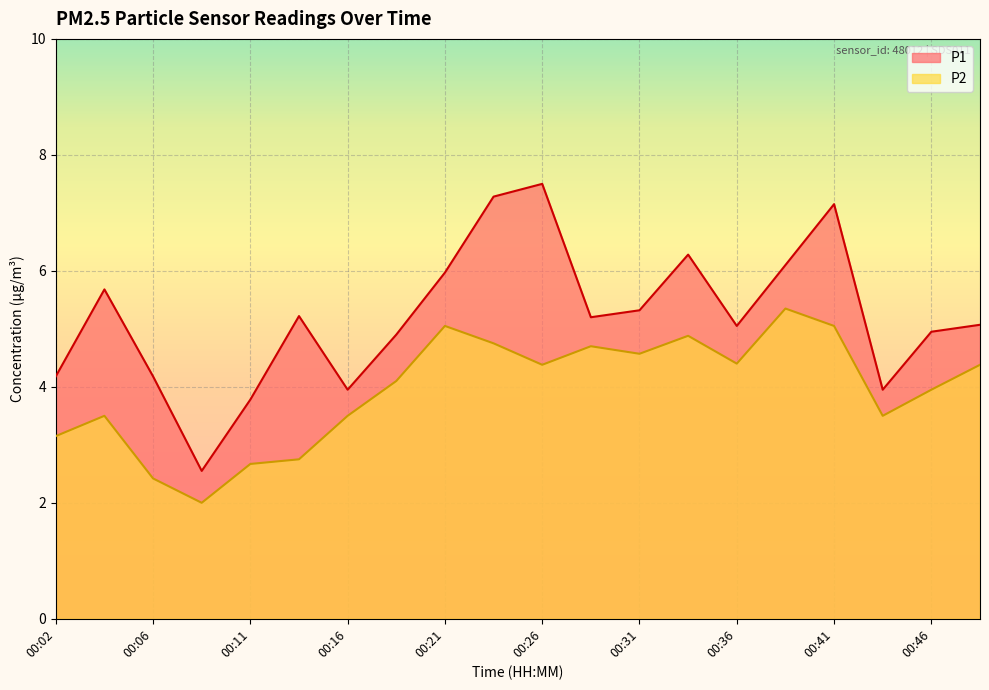

What is the maximum value shown in the chart?

7.5